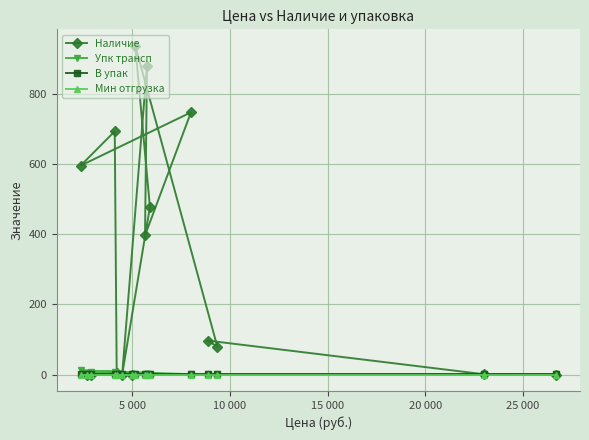

Count the number of data series in this chart.

4